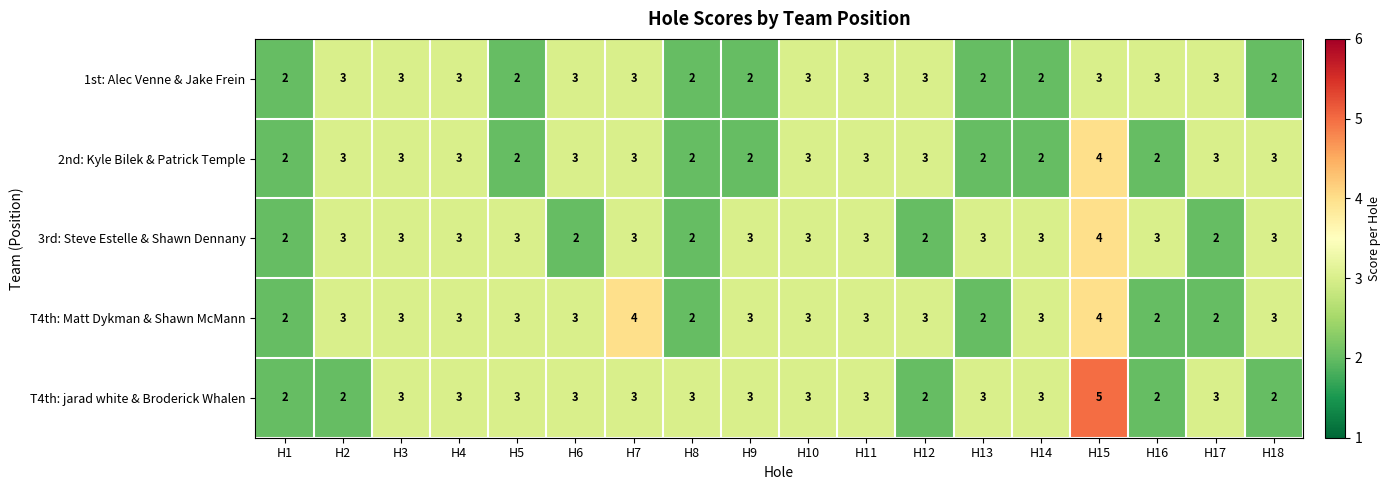

What is the total value across all series at H8?

11